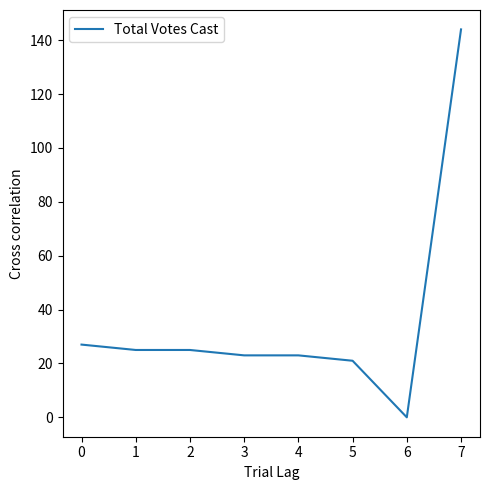

What is the greatest value displayed?

144